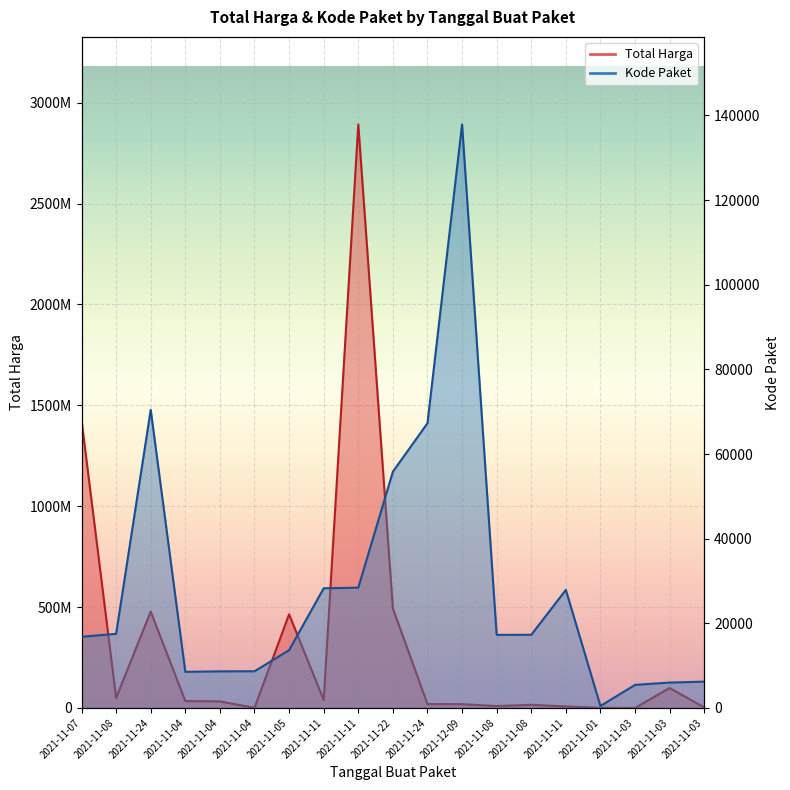

Which series changed the most between 2021-11-11 and 2021-11-01?

Total Harga